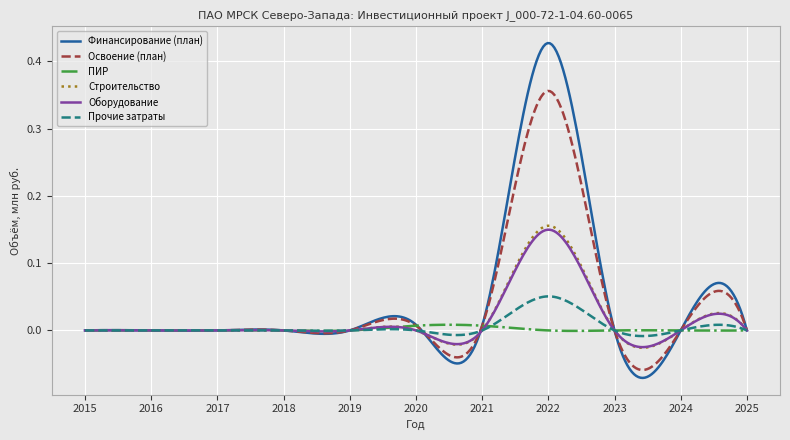

Which series has the widest spread of values?

Финансирование (план)